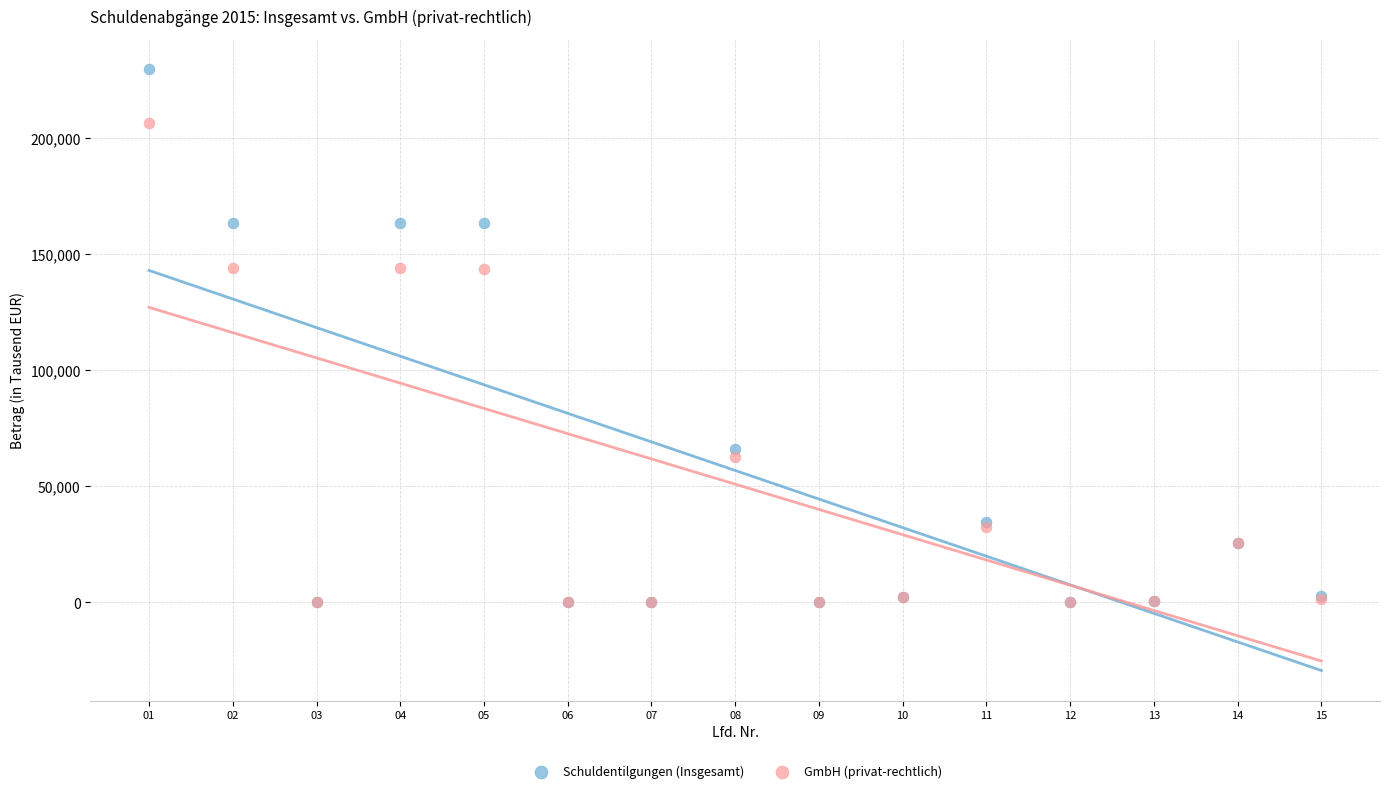

What are all the series names shown in the legend?

Schuldentilgungen (Insgesamt), GmbH (privat-rechtlich)